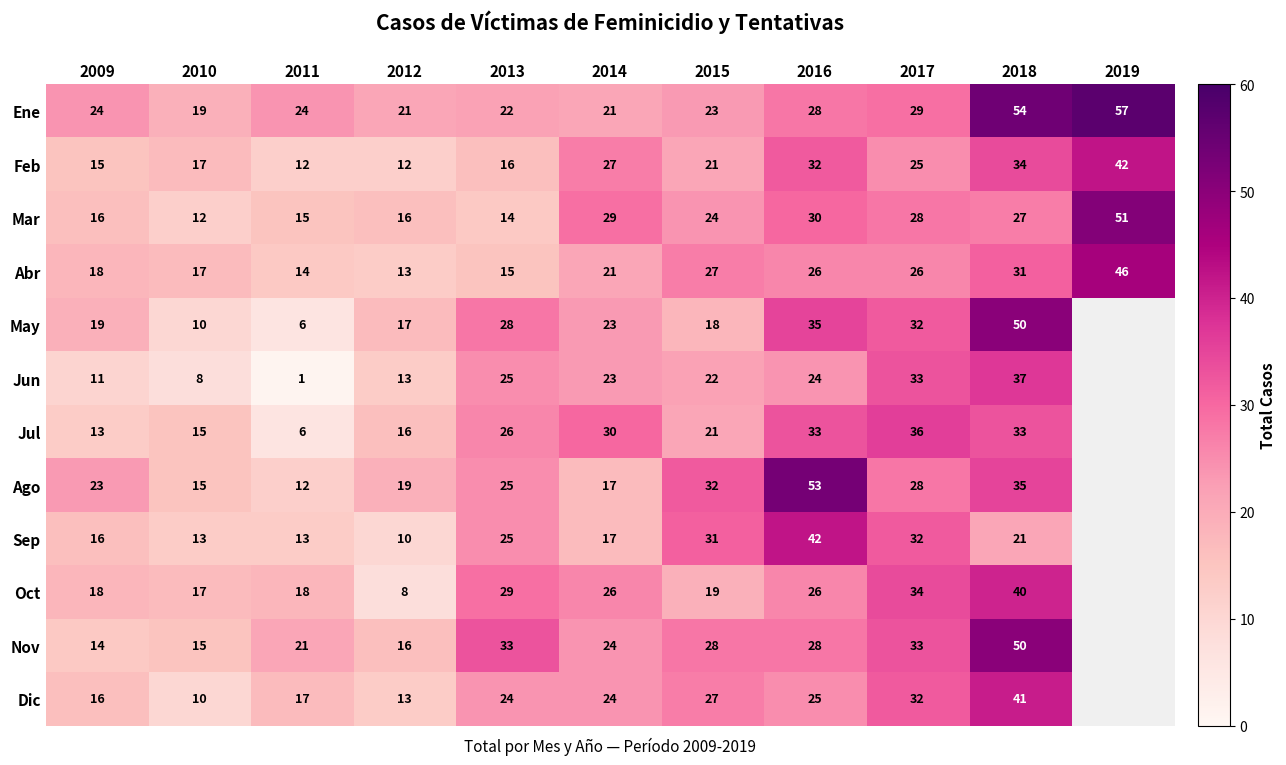

What is the total value across all series at 2010?

168